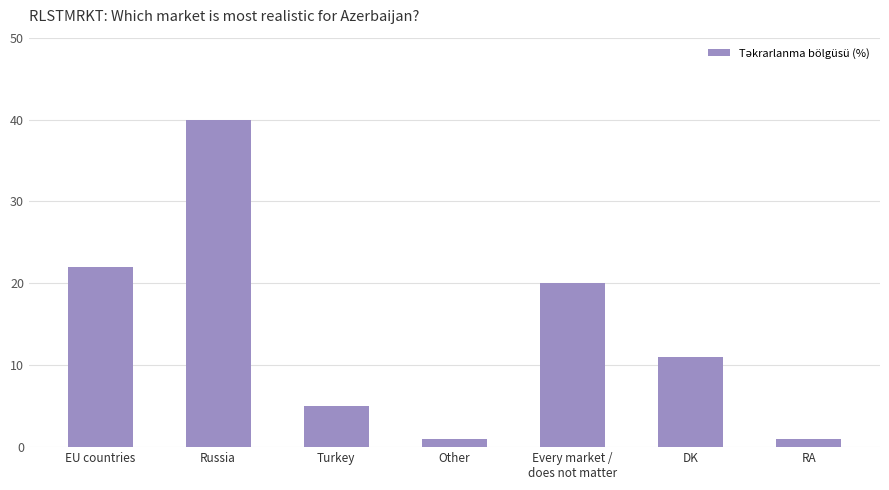

What is the difference between the maximum and minimum values?

39